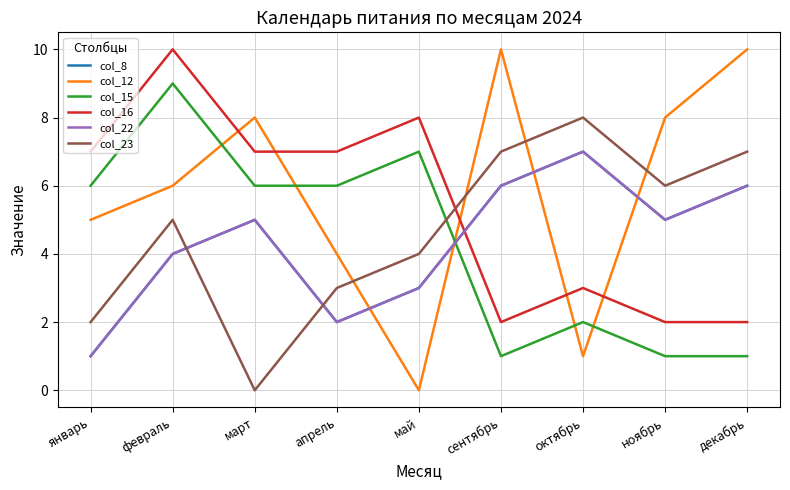

How many interior local peaks does the col_22 series have?

2